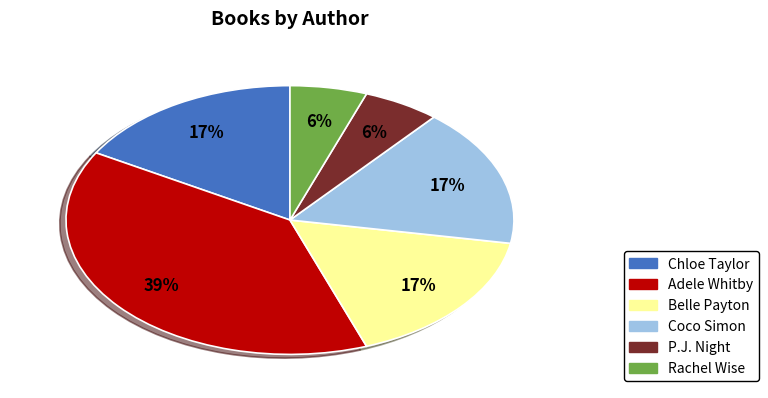

Is there any slice that represents more than half of the pie?

No